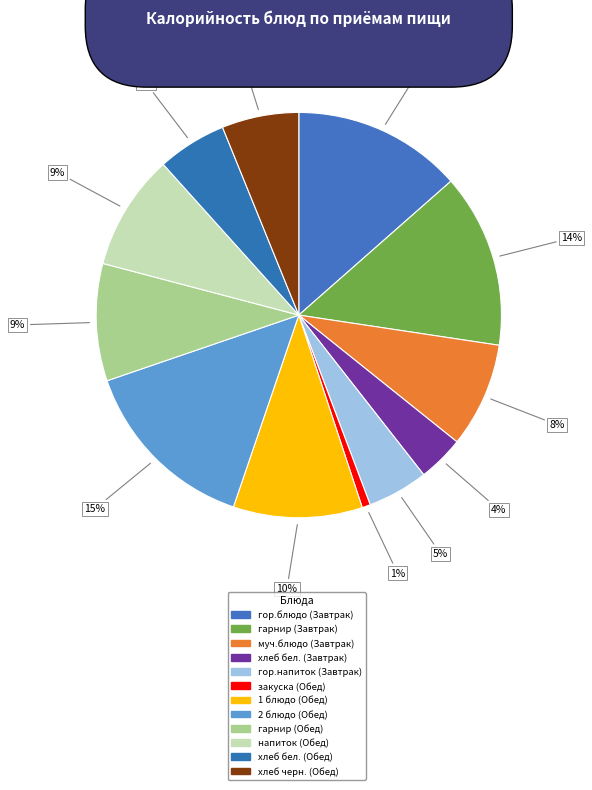

To the nearest percent, what is the difference between the largest and smallest slice percentages?

14%